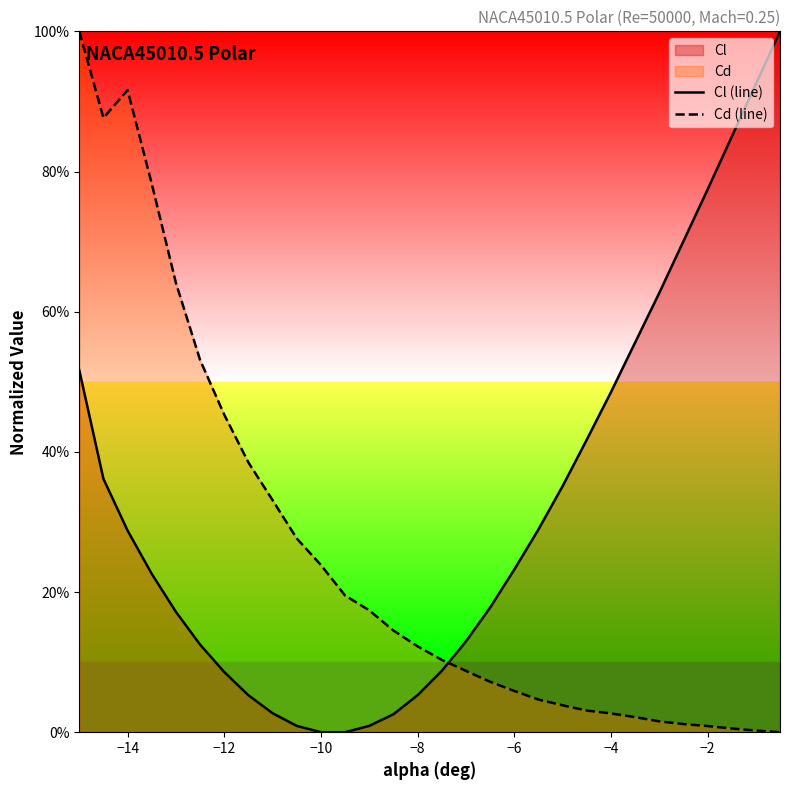

What is the difference between the maximum and minimum values in the Cd (line) series?

100.0